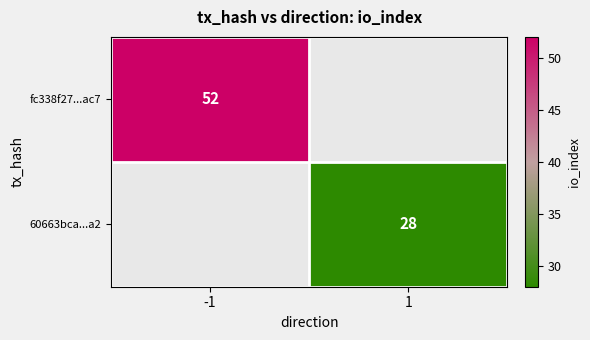

The value of 60663bca...a2 at 1 is 28. True or false?

True